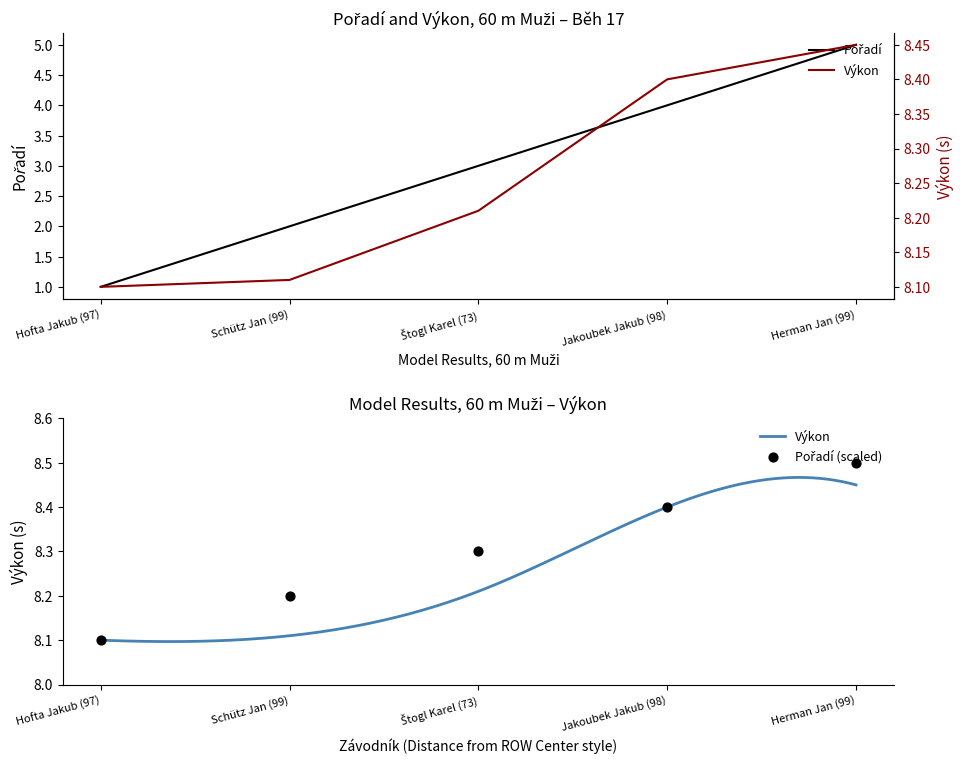

Which series has the largest total across all categories?

Pořadí (scaled)